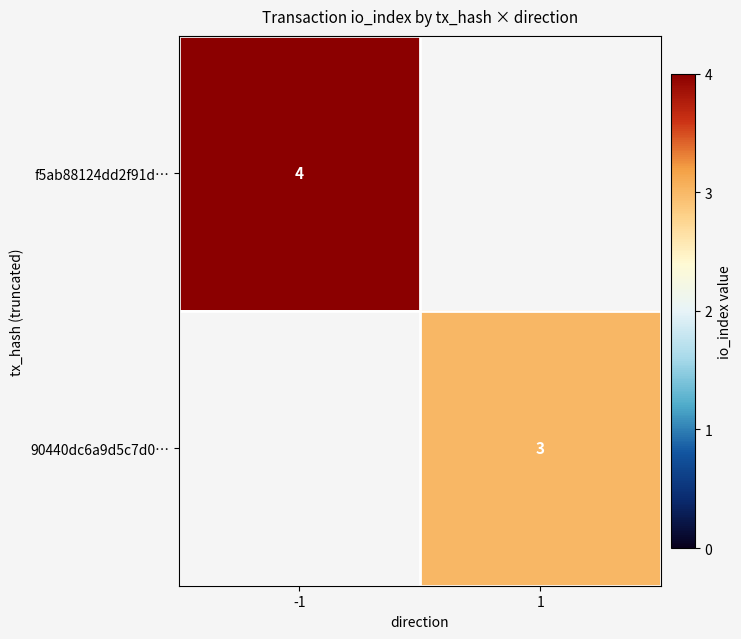

Is it true that 90440dc6a9d5c7d0… equals 3 at 1?

True